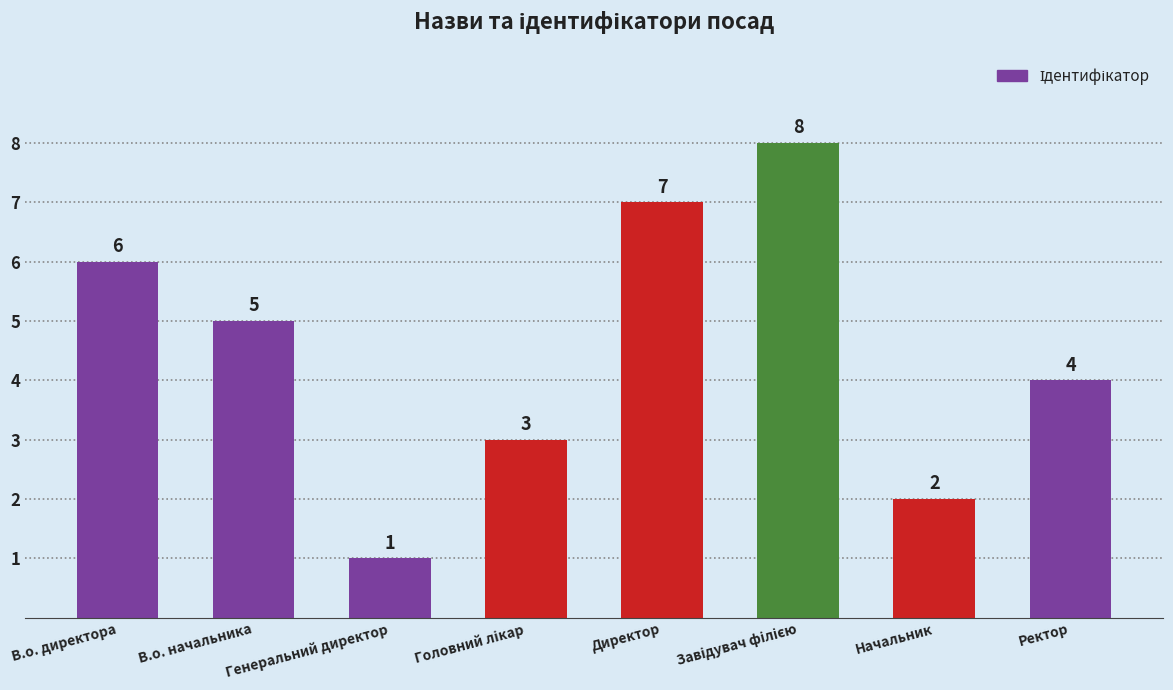

What is the difference between the second highest and minimum values?

6